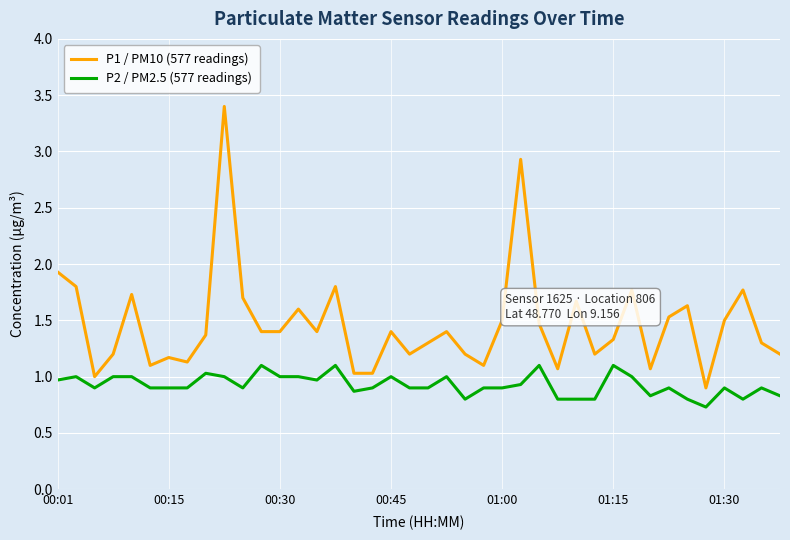

True or false: P2 / PM2.5 (577 readings) and P1 / PM10 (577 readings) cross at least once.

False